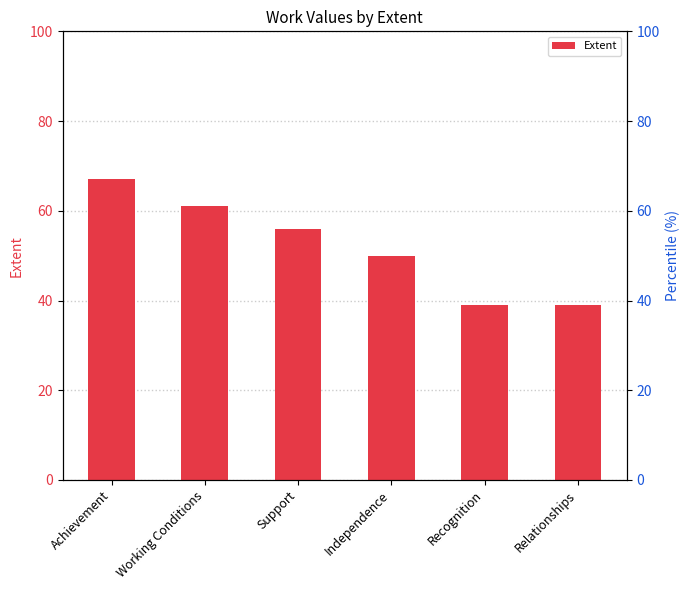

What is the change in value from Support to Recognition?

-17